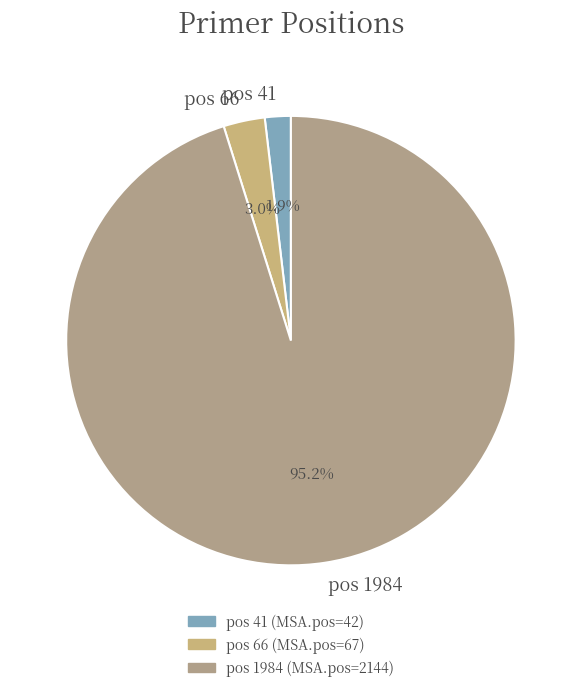

What is the smallest slice in the pie chart?

pos 41